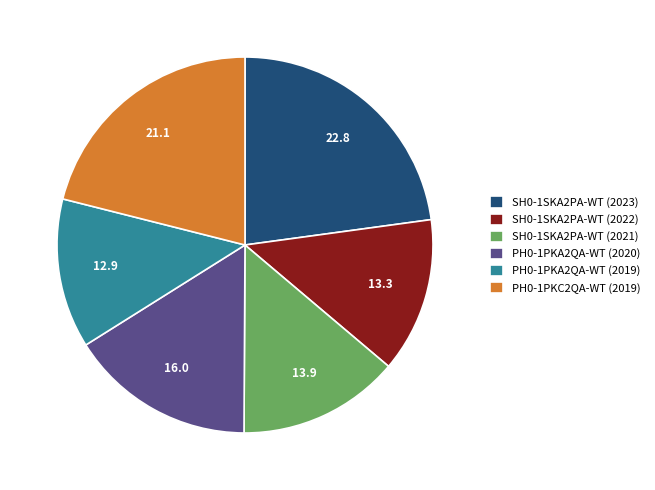

Which has a higher value, PH0-1PKC2QA-WT (2019) or SH0-1SKA2PA-WT (2021)?

PH0-1PKC2QA-WT (2019)